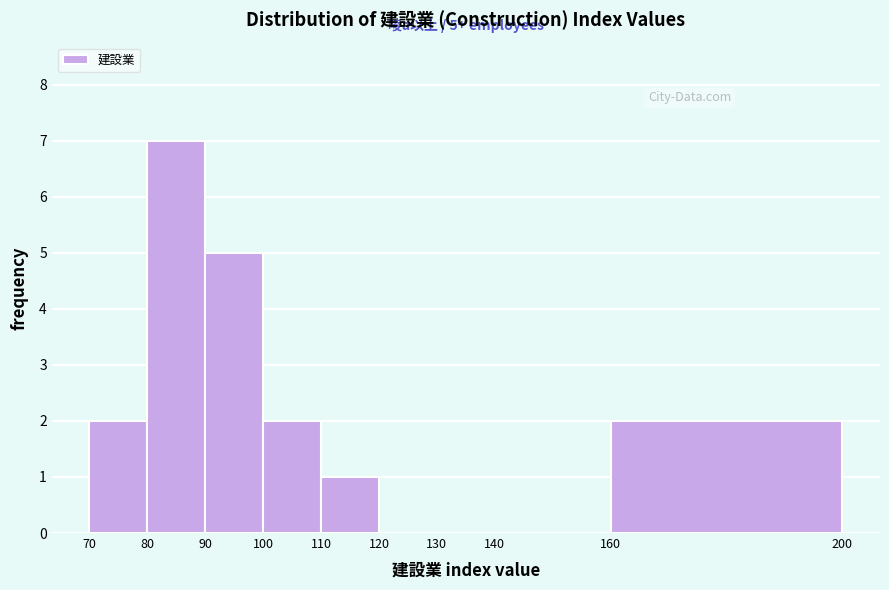

Which range on the x-axis has the tallest bar?

80 to 90